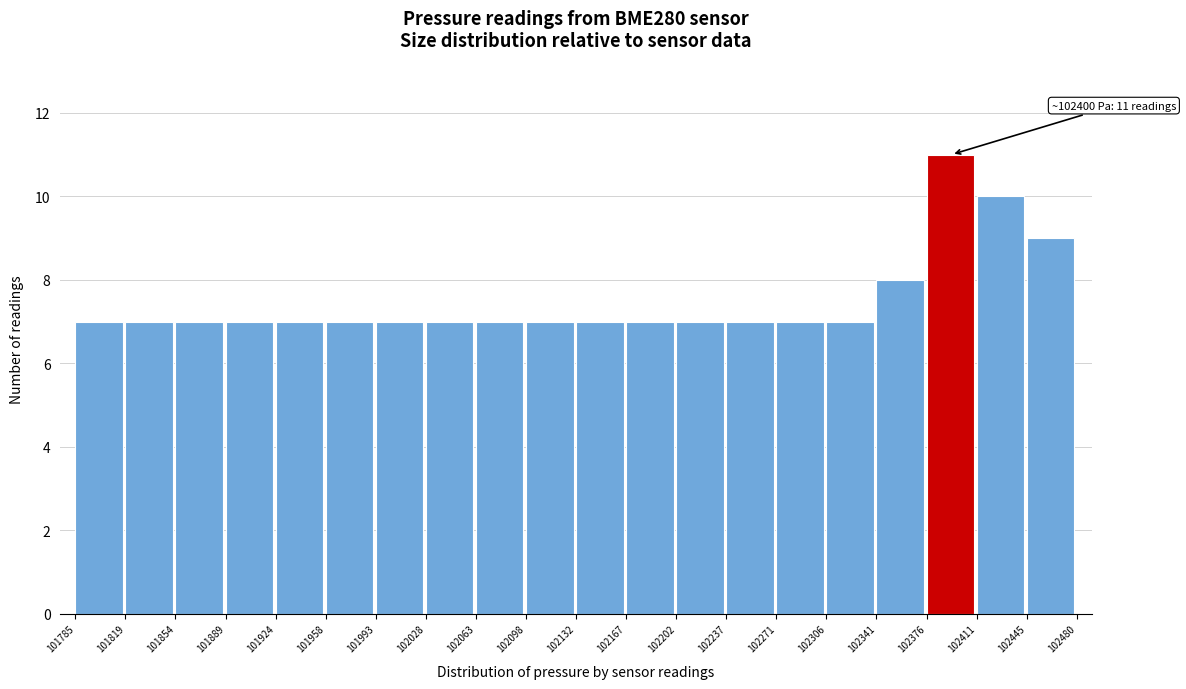

Which range on the x-axis has the tallest bar?

102376 to 102411